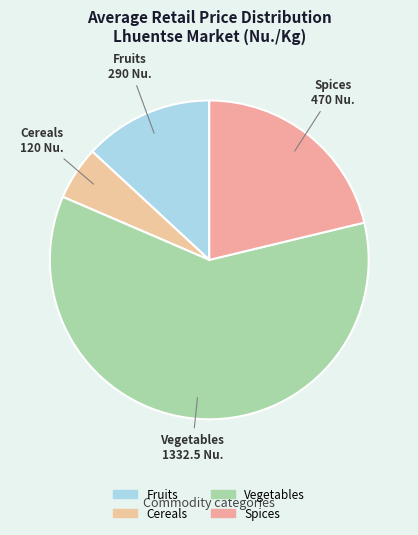

How many slices are in this pie chart?

4